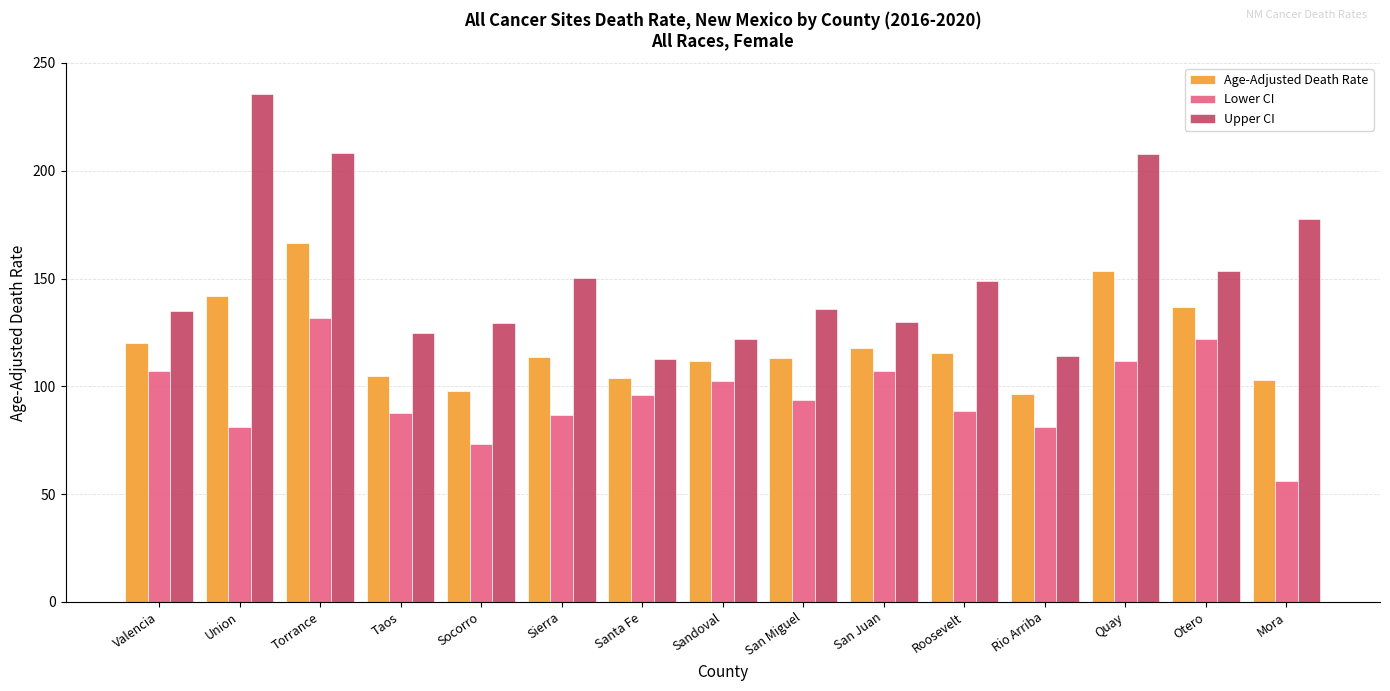

How many bars are there in total?

45